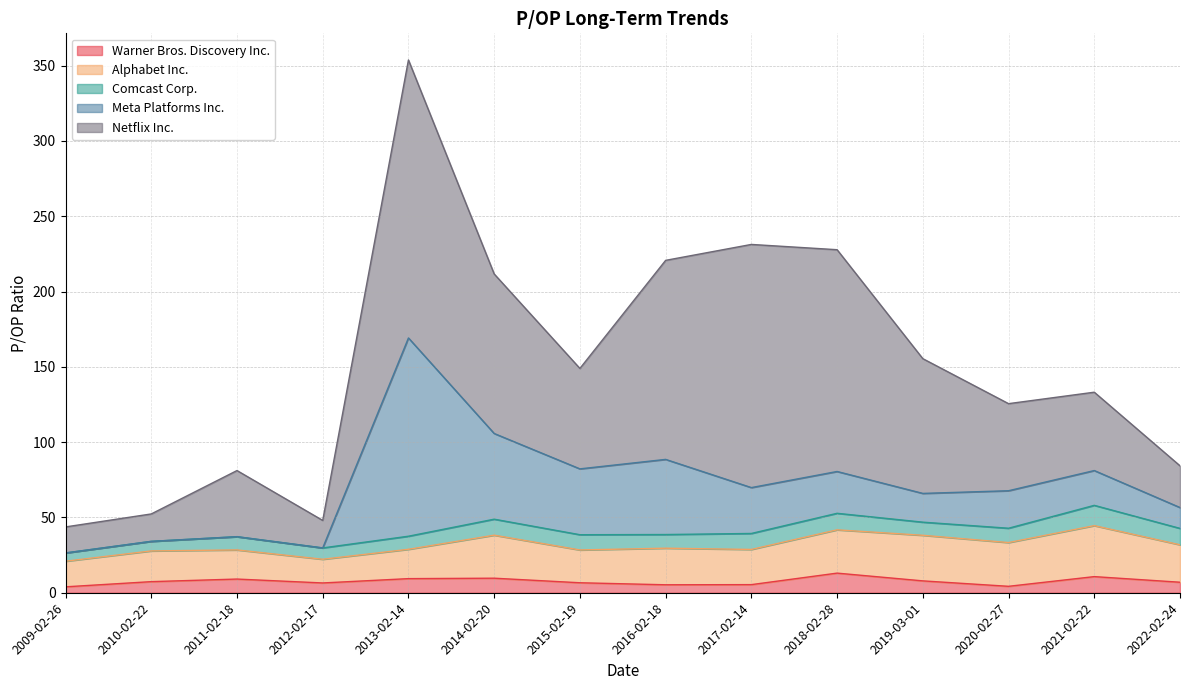

Which series changed the most between 2020-02-27 and 2012-02-17?

Netflix Inc.